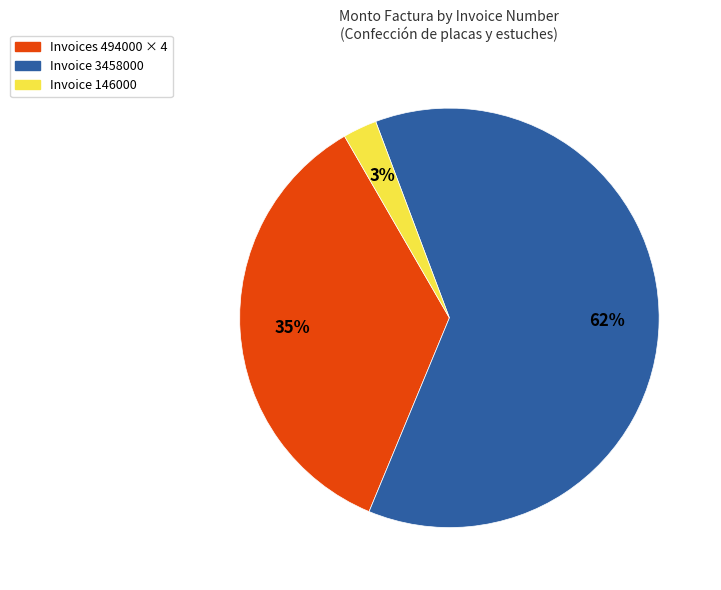

To the nearest percent, what is the difference between the largest and smallest slice percentages?

59%